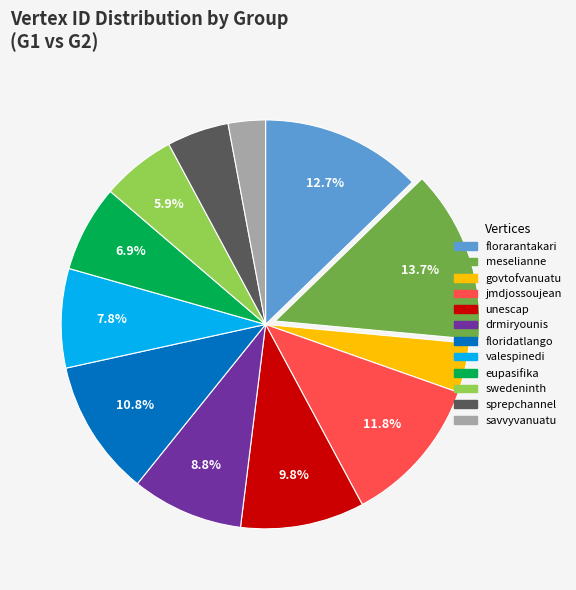

Is there any slice that represents more than half of the pie?

No